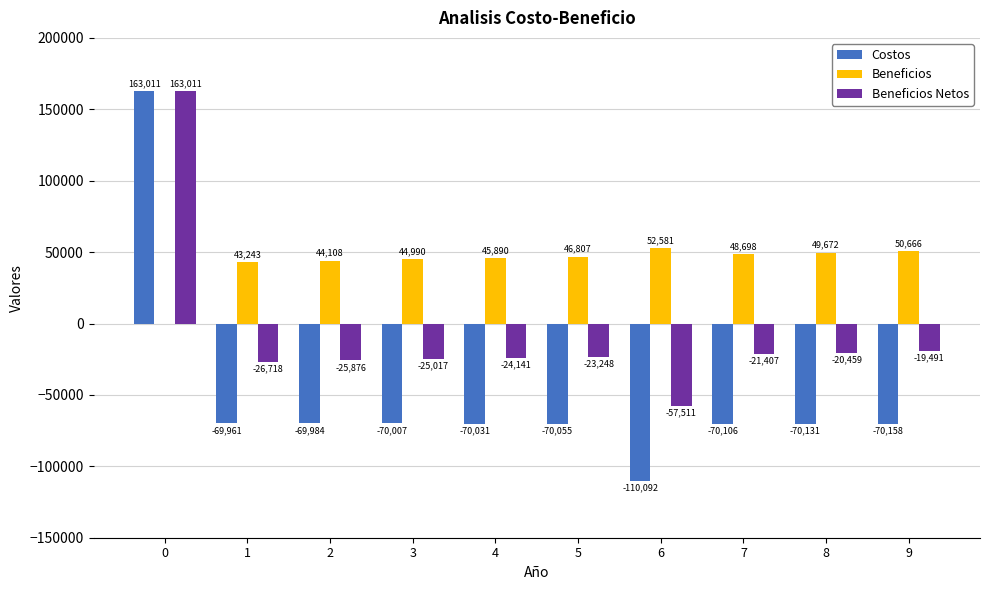

Is it true that Costos equals -118236.6 at 2?

False